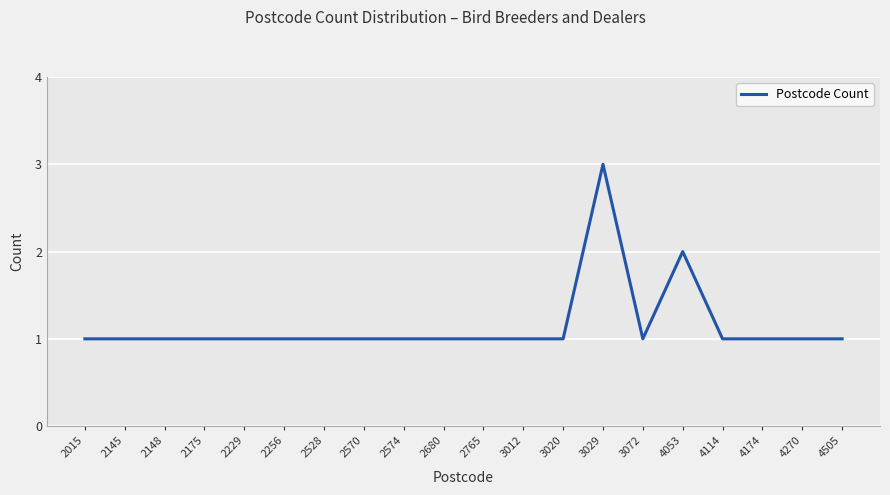

Where is the data nearest to the value 2?

4053